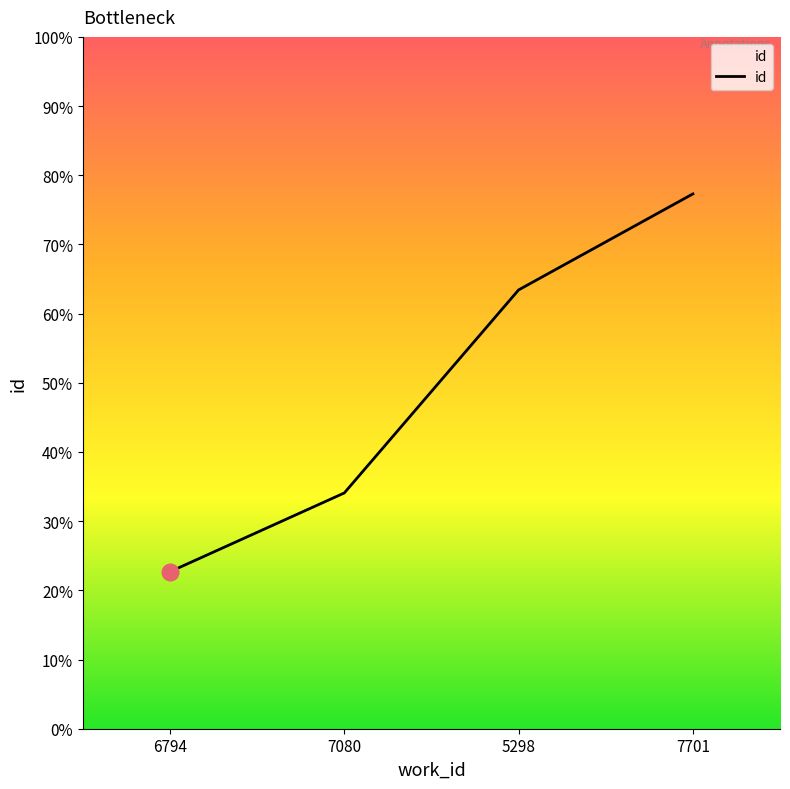

Does the chart have visible grid lines?

No